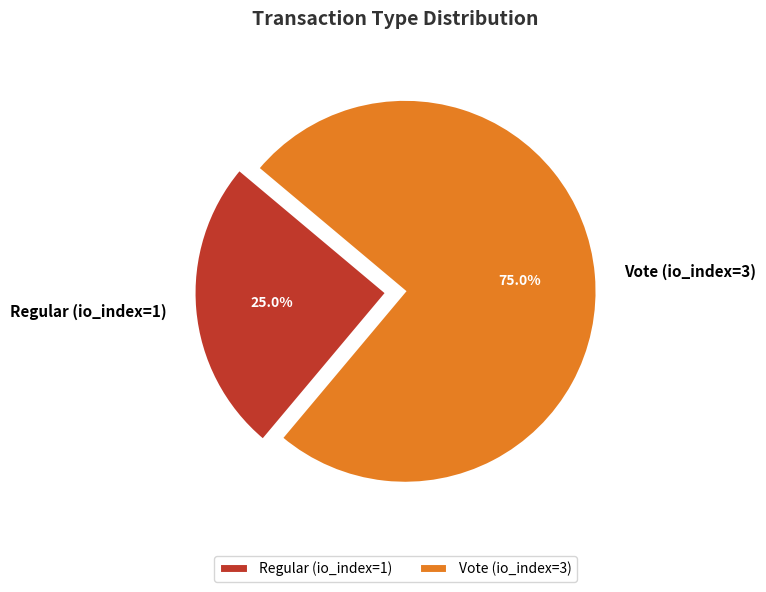

Between Regular (io_index=1) and Vote (io_index=3), which is larger?

Vote (io_index=3)